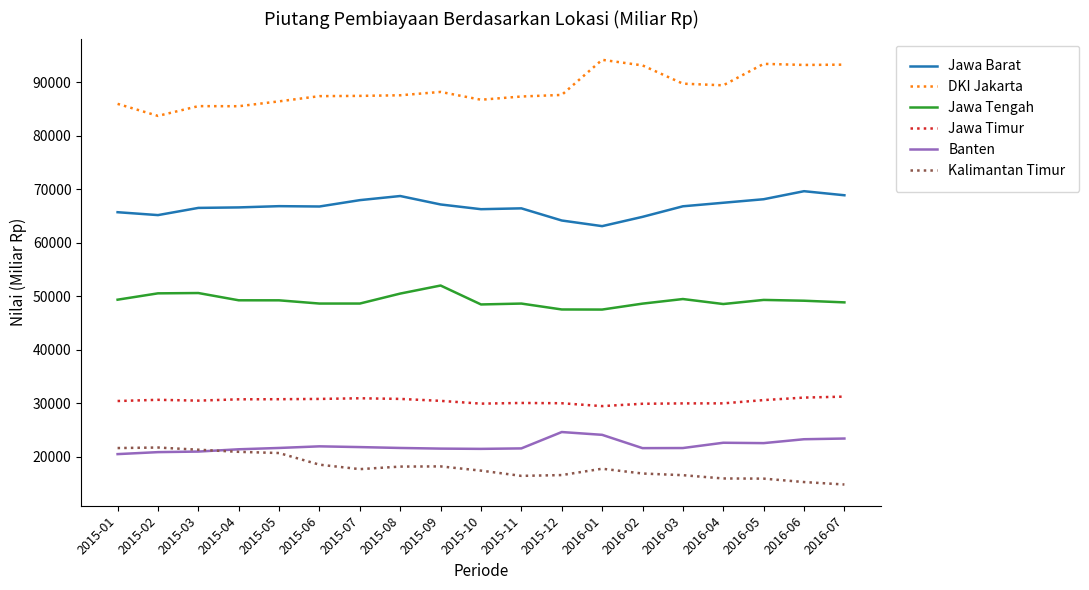

Between 2015-09 and 2016-07, which series saw the biggest shift?

DKI Jakarta